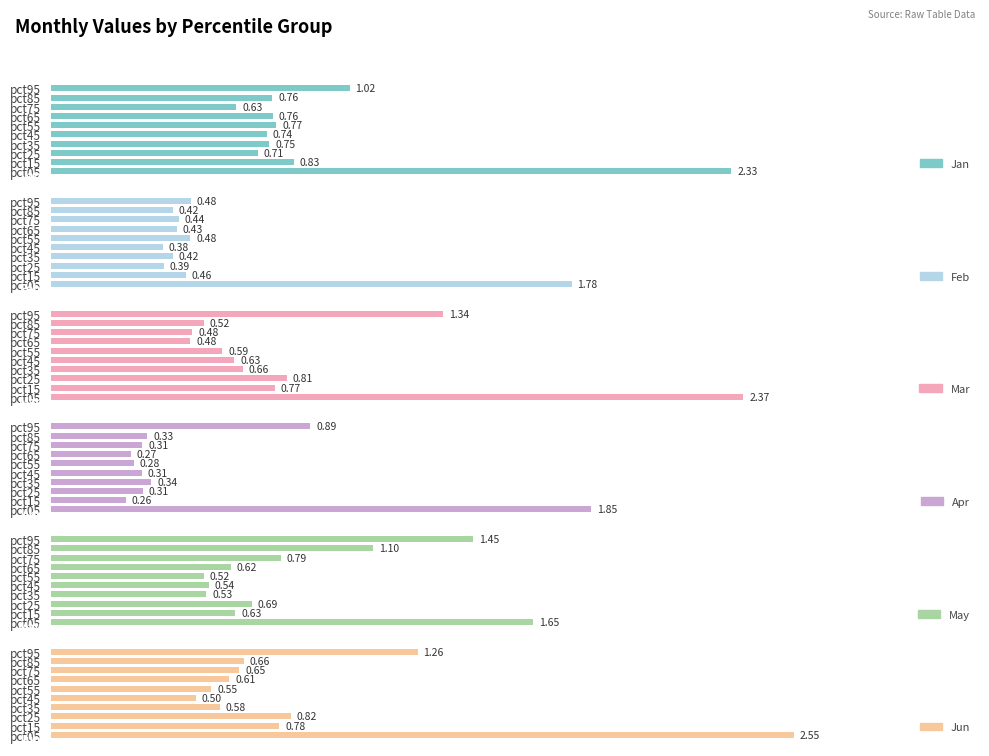

What is the average value of the Jun series?

0.9